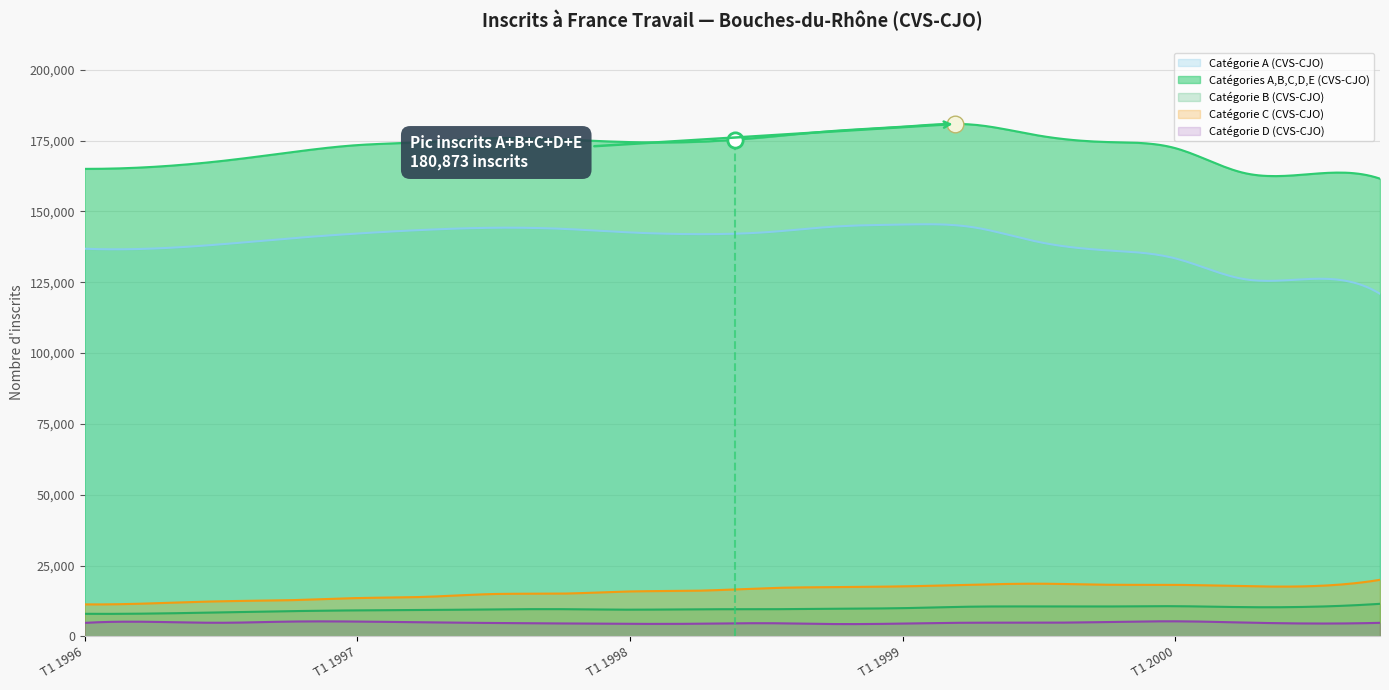

Rank the series at T1 1998 from lowest to highest value.

Catégorie D (CVS-CJO), Catégorie B (CVS-CJO), Catégorie C (CVS-CJO), Catégorie A (CVS-CJO), Catégories A,B,C,D,E (CVS-CJO)